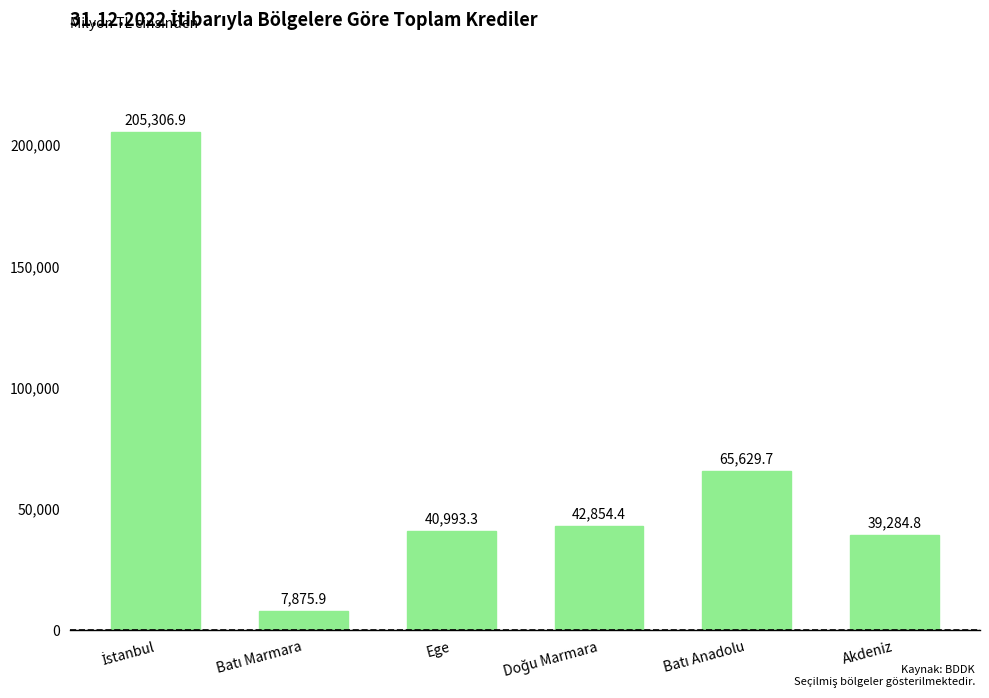

Between Akdeniz and Ege, which is larger?

Ege